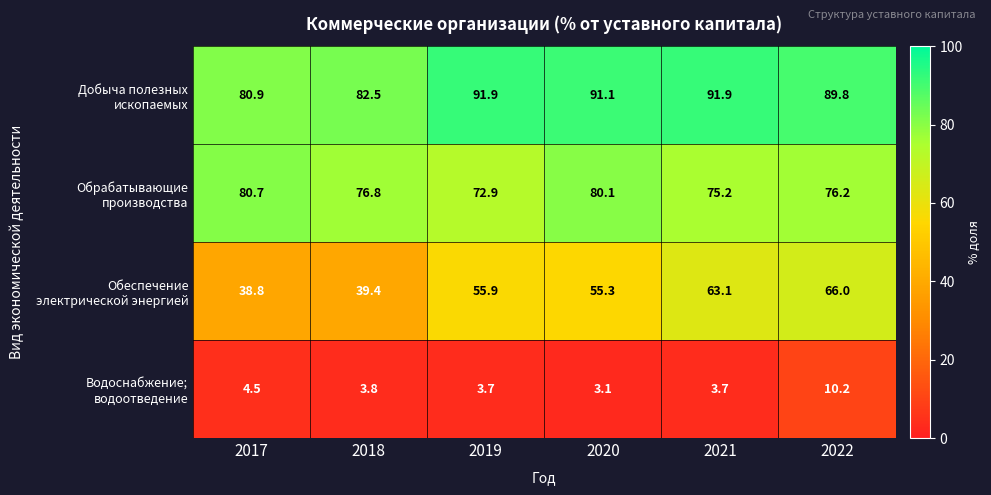

At which category does the chart reach its minimum across all series?

2020